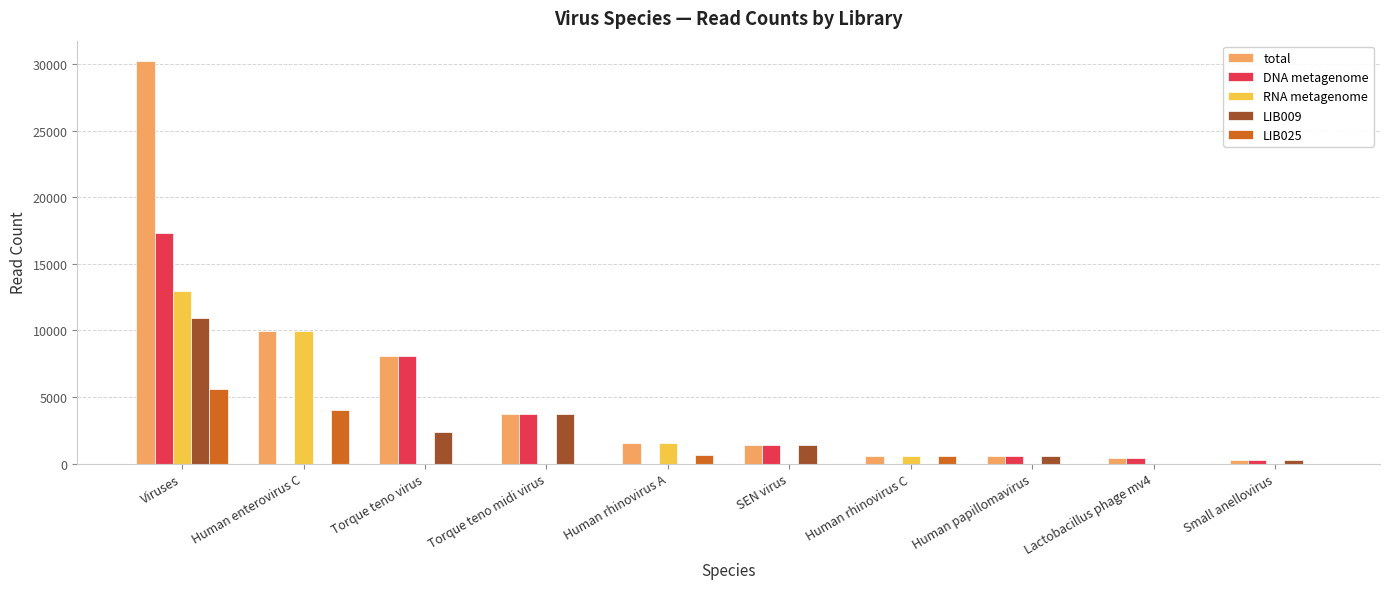

Which series has the largest total across all categories?

total